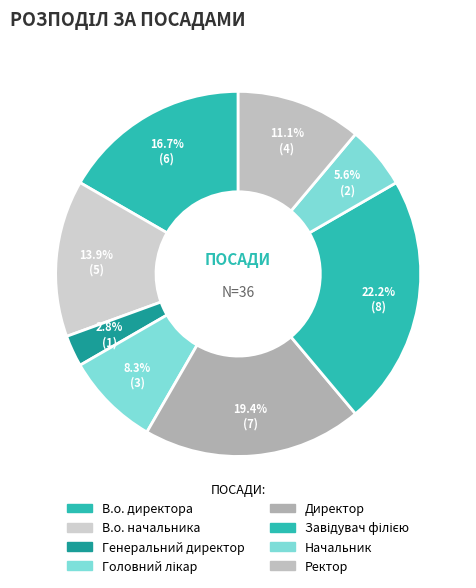

Between Завідувач філією and В.о. начальника, which is larger?

Завідувач філією